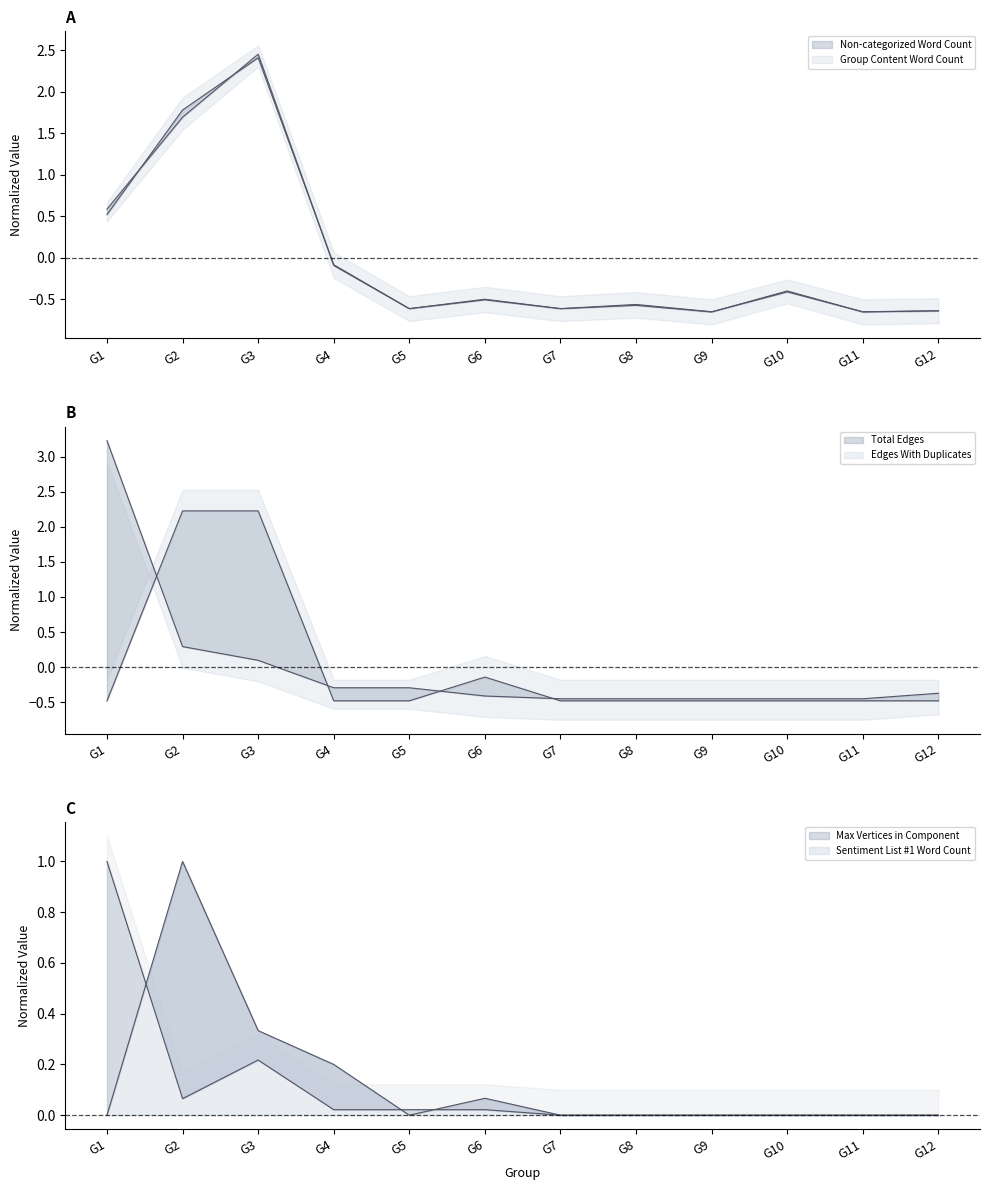

True or false: Edges With Duplicates has more than 1 points higher than both neighbors.

False